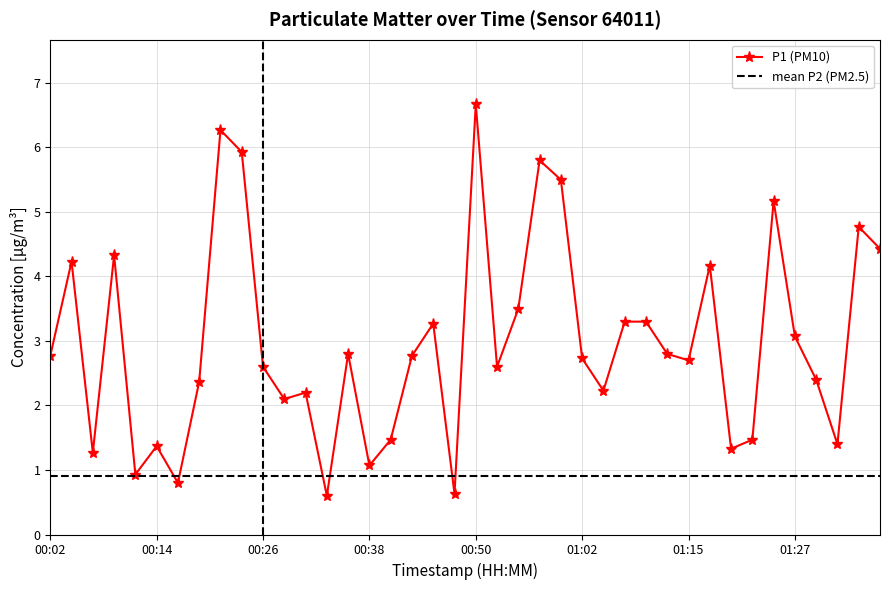

At which label does the data first exceed 2?

00:02